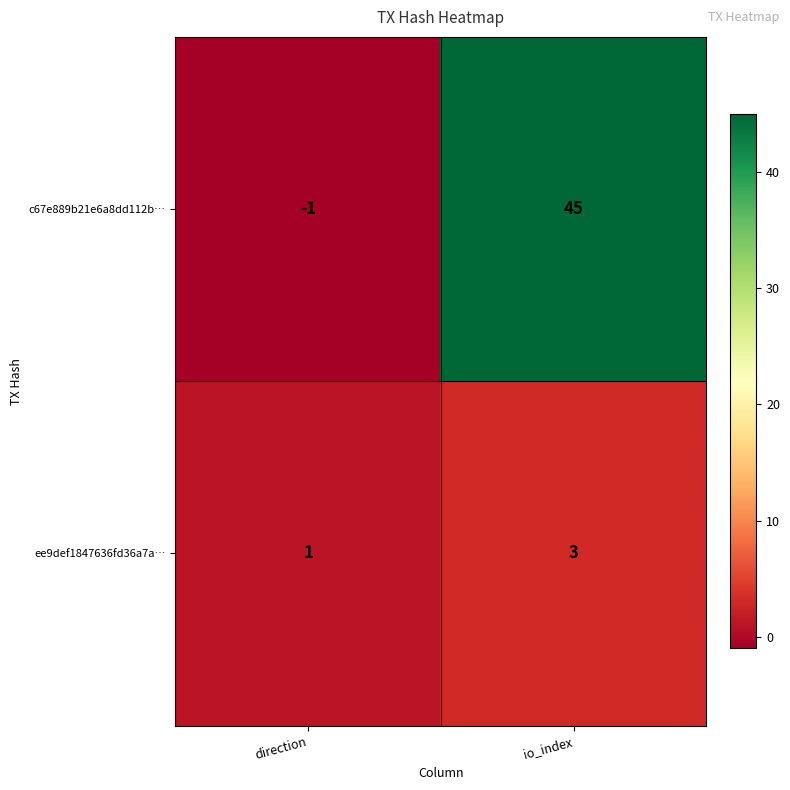

The value of c67e889b21e6a8dd112b… at io_index is 45. True or false?

True